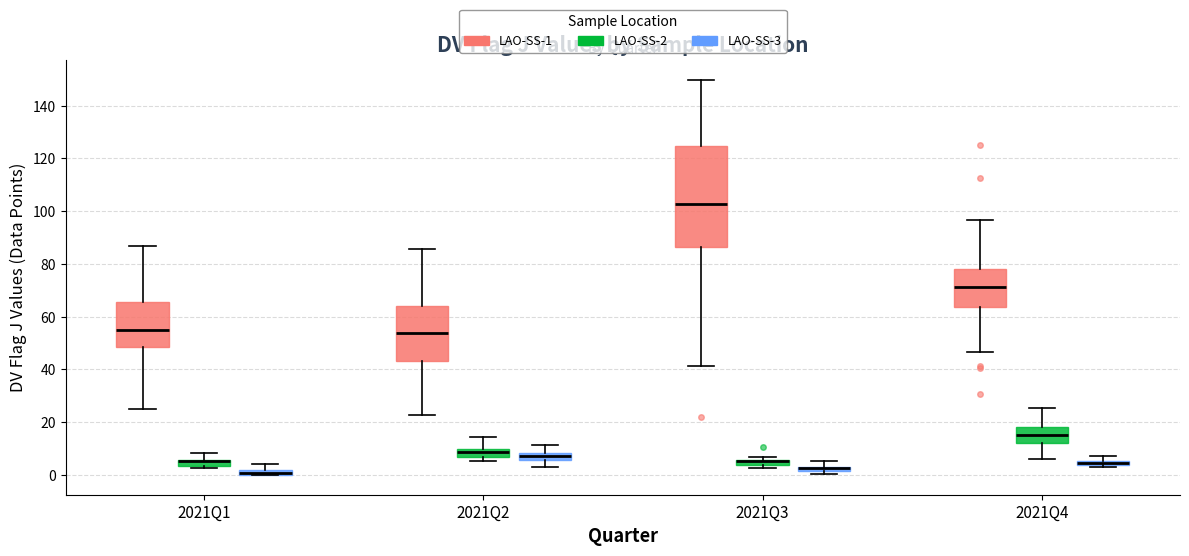

Where is the lower edge of the box for 2021Q3 (LAO-SS-2) on the y-axis? The values are not printed on the chart, so give them approximately, as read against the axis.

4